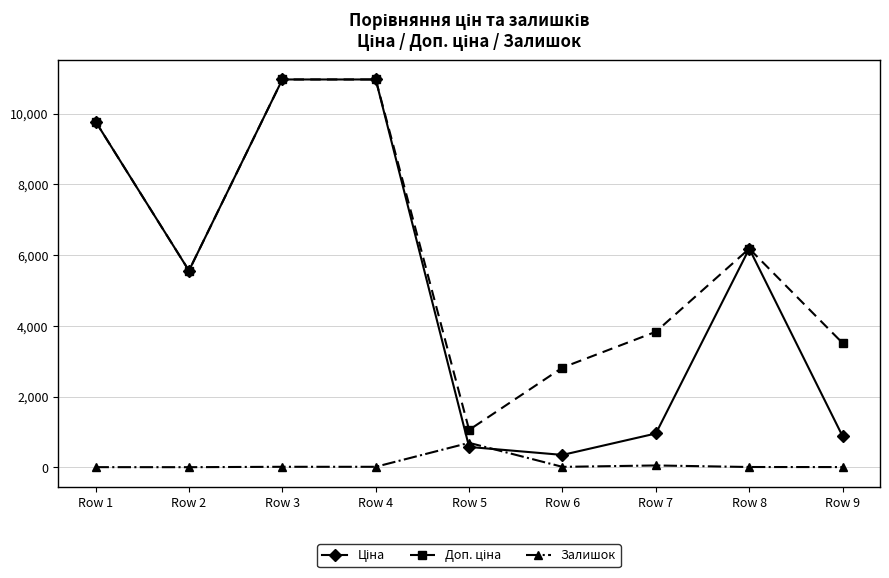

What is the smallest value displayed?

6.0